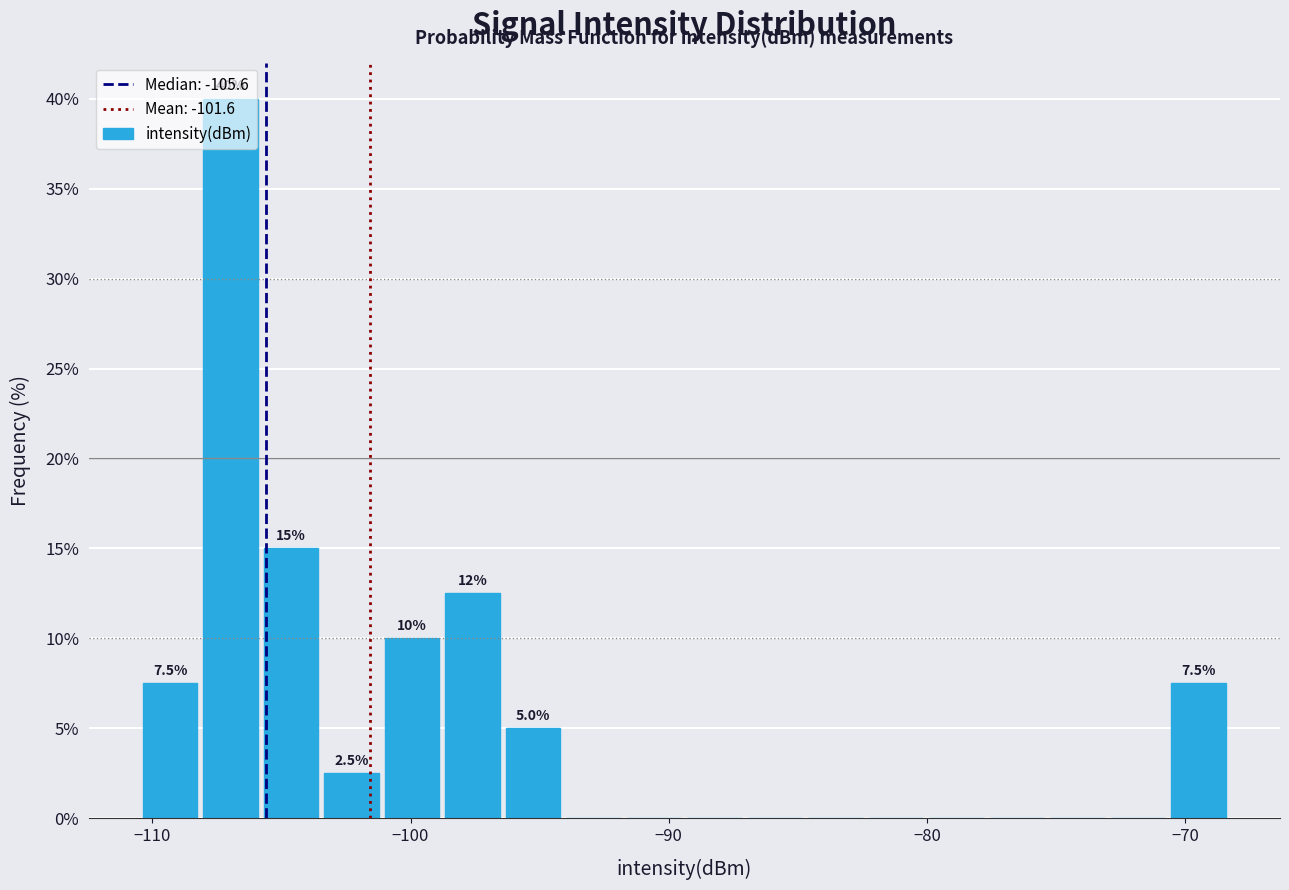

Read against the x-axis, roughly where is the centre of the tallest bar?

-107